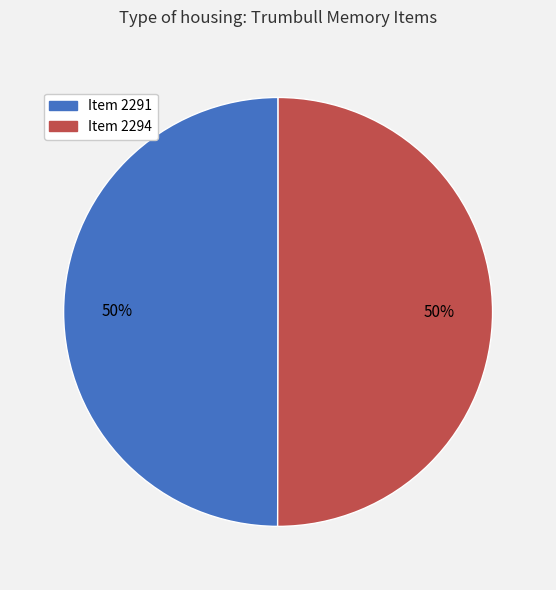

To the nearest percent, what portion does Item 2291 represent?

50%